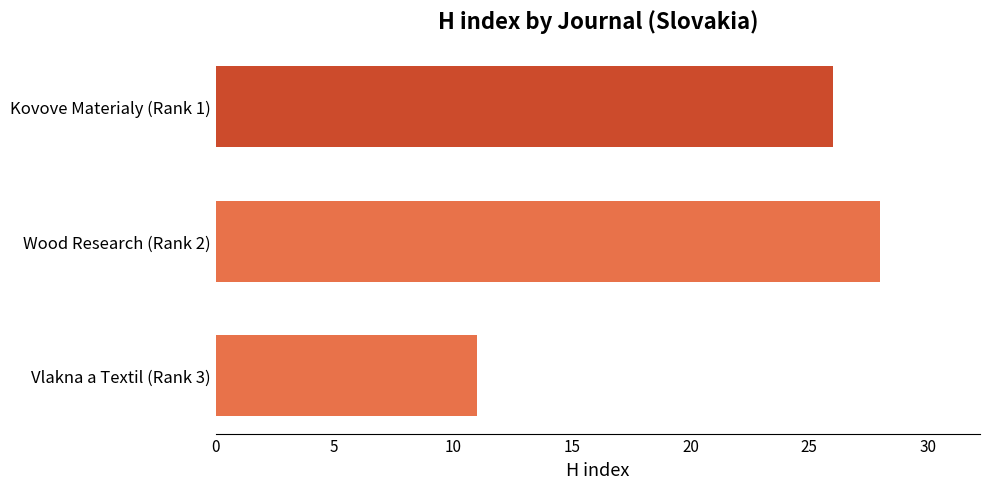

What is the maximum value shown in the chart?

28